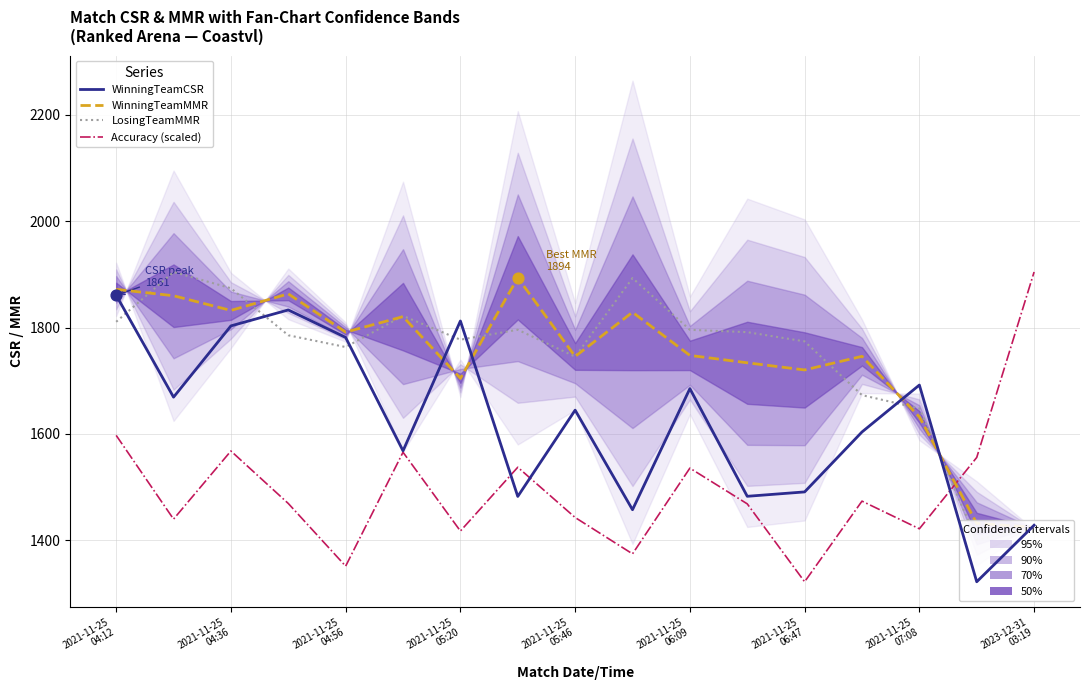

Which series reaches the minimum Y coordinate?

WinningTeamCSR